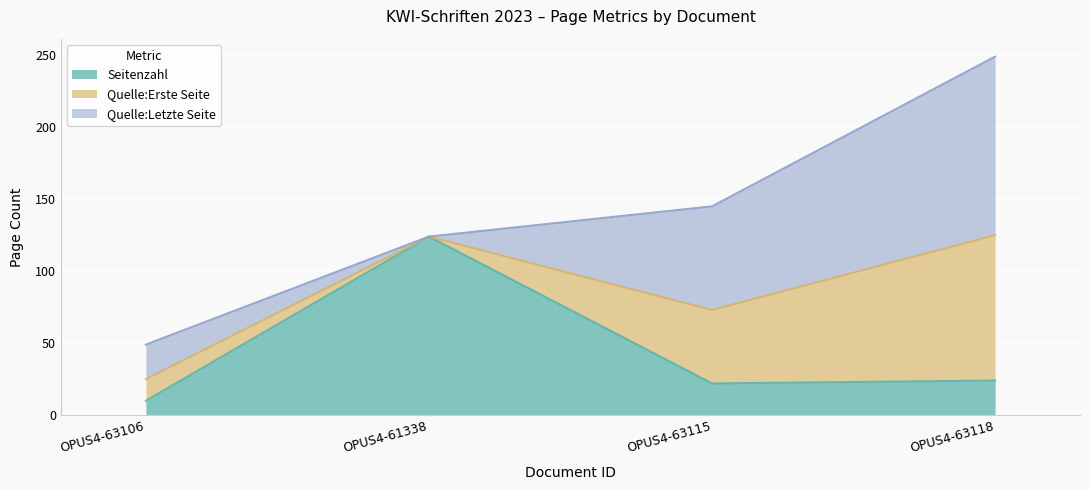

What is the total value across all series at OPUS4-63115?

145